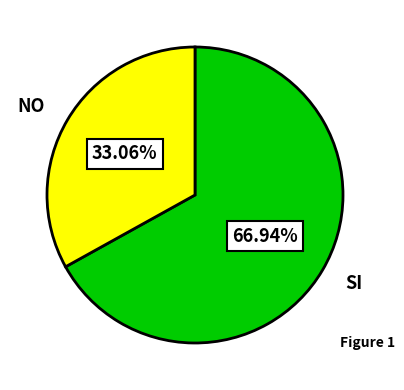

Is there any slice that represents more than half of the pie?

Yes